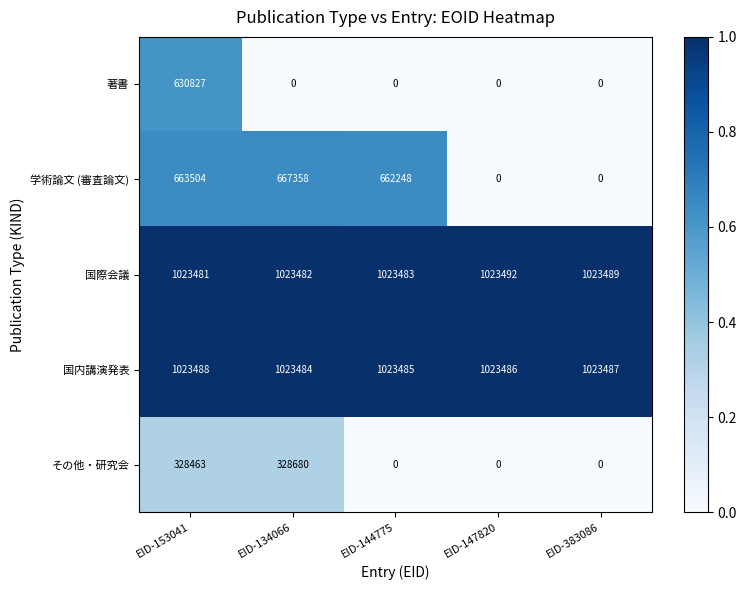

Which series has the largest range (max minus min)?

学術論文 (審査論文)